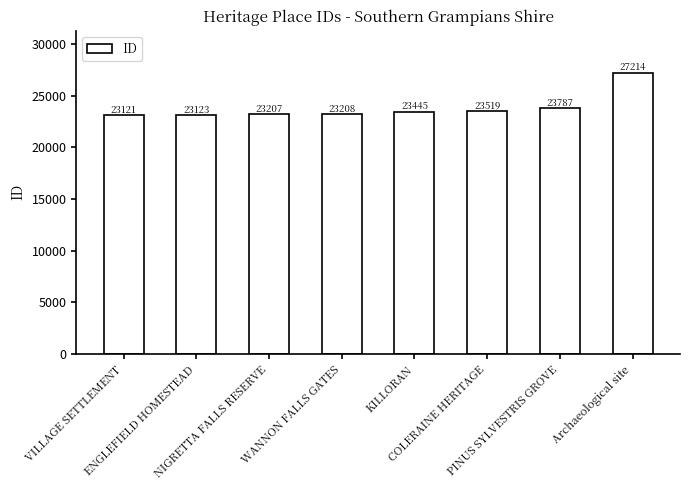

What is the label of the 7th bar from the right?

ENGLEFIELD HOMESTEAD